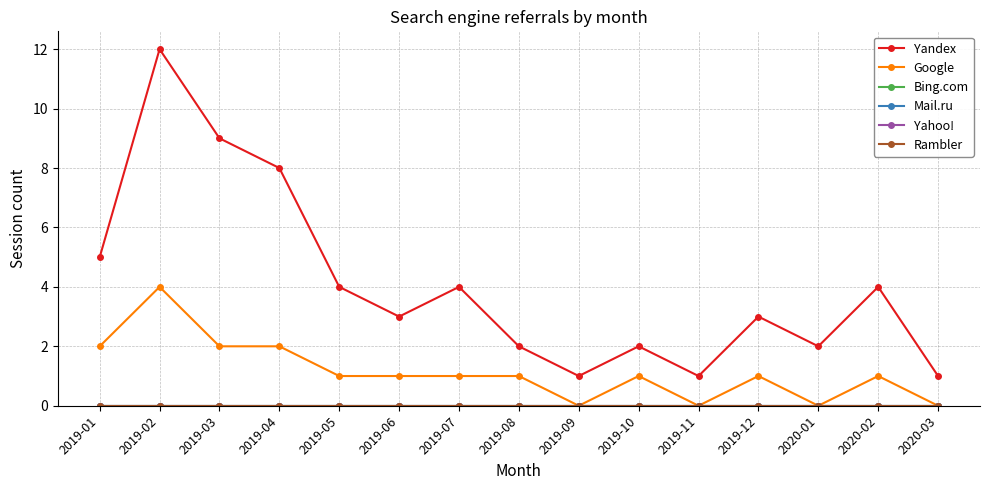

Is this an area chart (filled region under the line)?

No